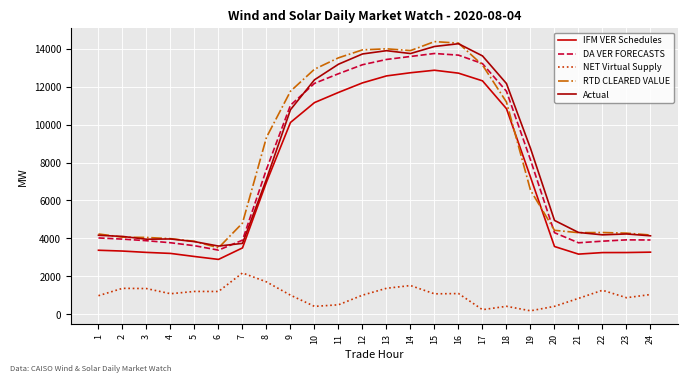

Read the Actual value at 19.

8745.6